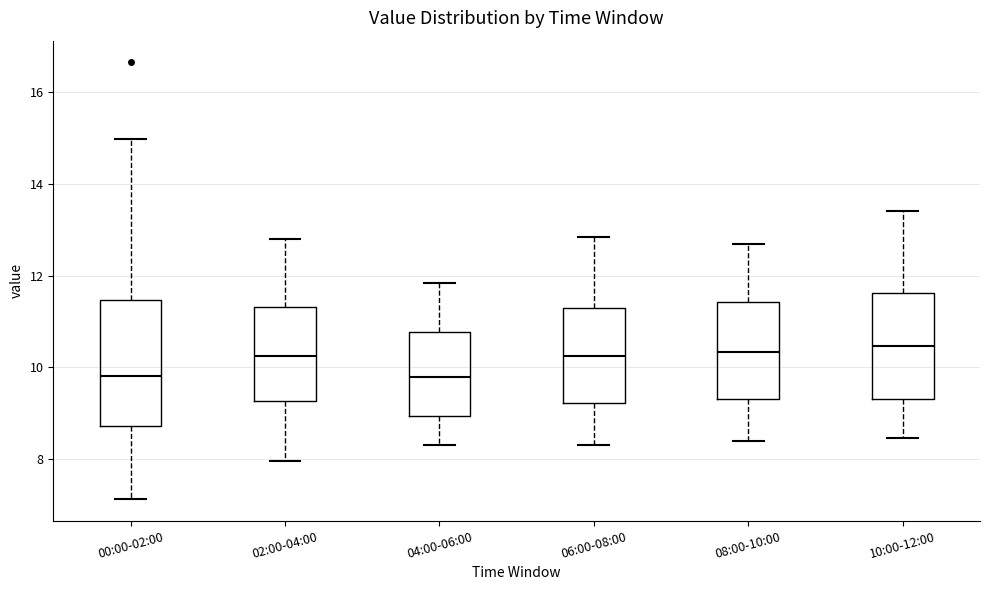

Reading left to right, read every box against the y-axis: the position of its median line, the range the box covers, and the ends of its whiskers. The values are not printed on the chart, so give them approximately, as read against the axis.

00:00-02:00: median 9.8, box 8.8 to 11.4, whiskers 7.2 to 15.0
02:00-04:00: median 10.2, box 9.2 to 11.4, whiskers 8.0 to 12.8
04:00-06:00: median 9.8, box 9.0 to 10.8, whiskers 8.4 to 11.8
06:00-08:00: median 10.2, box 9.2 to 11.2, whiskers 8.4 to 12.8
08:00-10:00: median 10.4, box 9.4 to 11.4, whiskers 8.4 to 12.8
10:00-12:00: median 10.4, box 9.4 to 11.6, whiskers 8.4 to 13.4